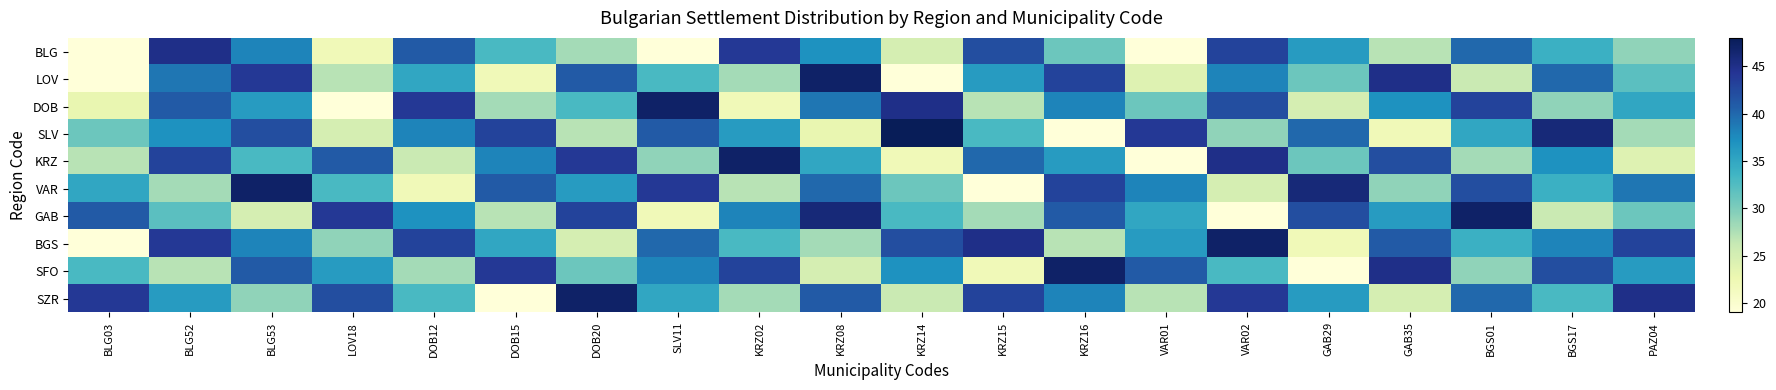

Between LOV18 and DOB20, which is larger?

DOB20